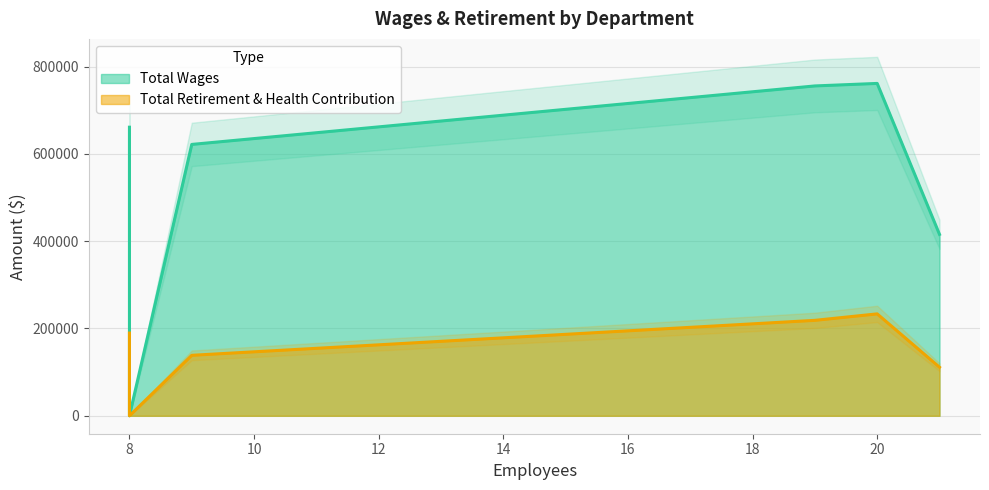

How many data points in Total Retirement & Health Contribution are above 189483?

2